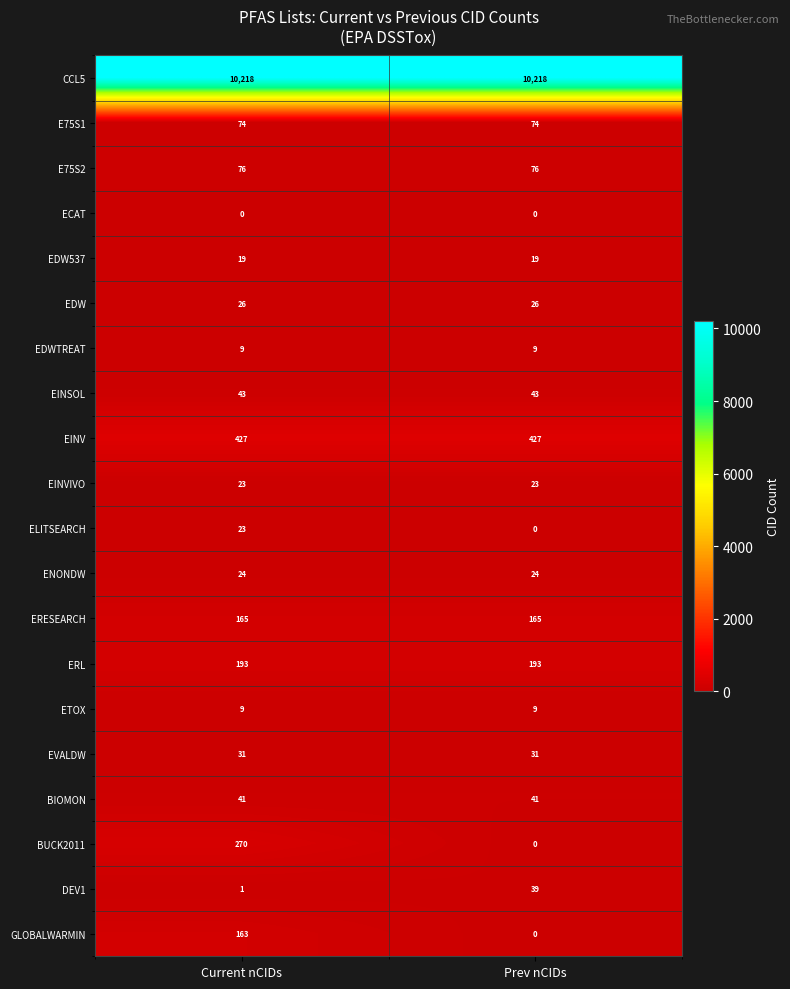

What is the total value across all series at Prev nCIDs?

11417